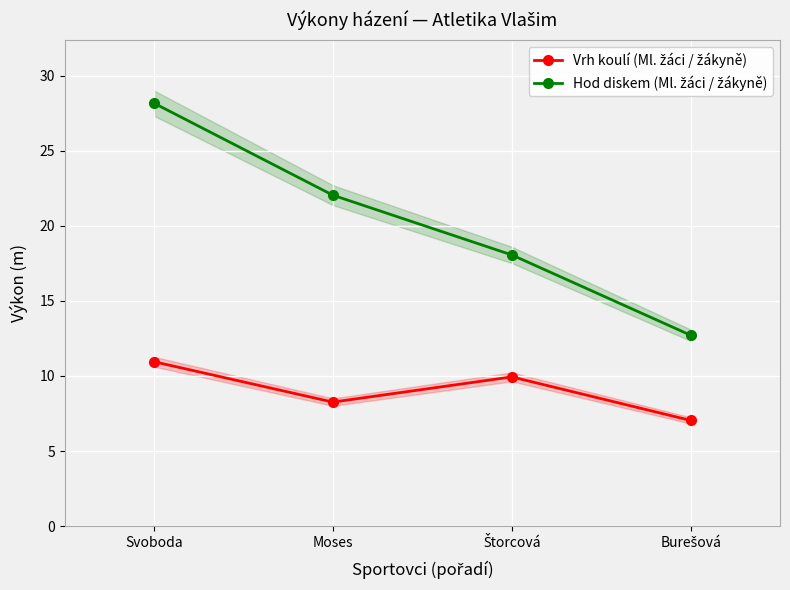

What is the value of the Hod diskem (Ml. žáci / žákyně) point at the 3rd from the left?

18.1